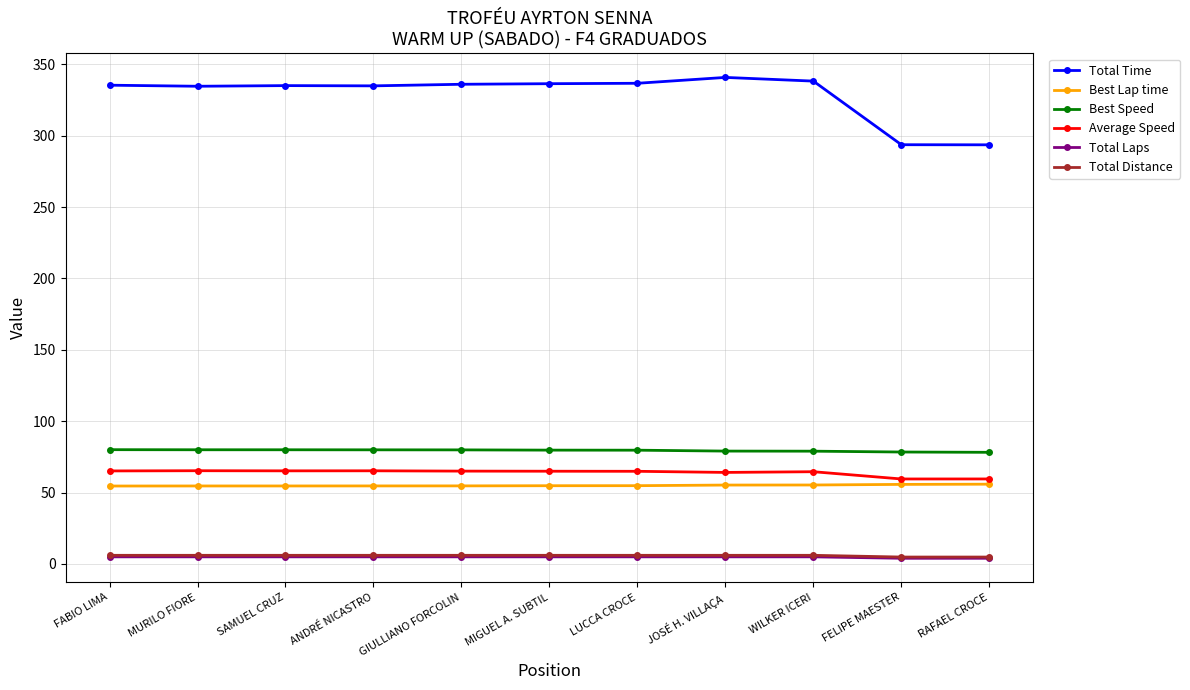

How many series are shown in this chart?

6